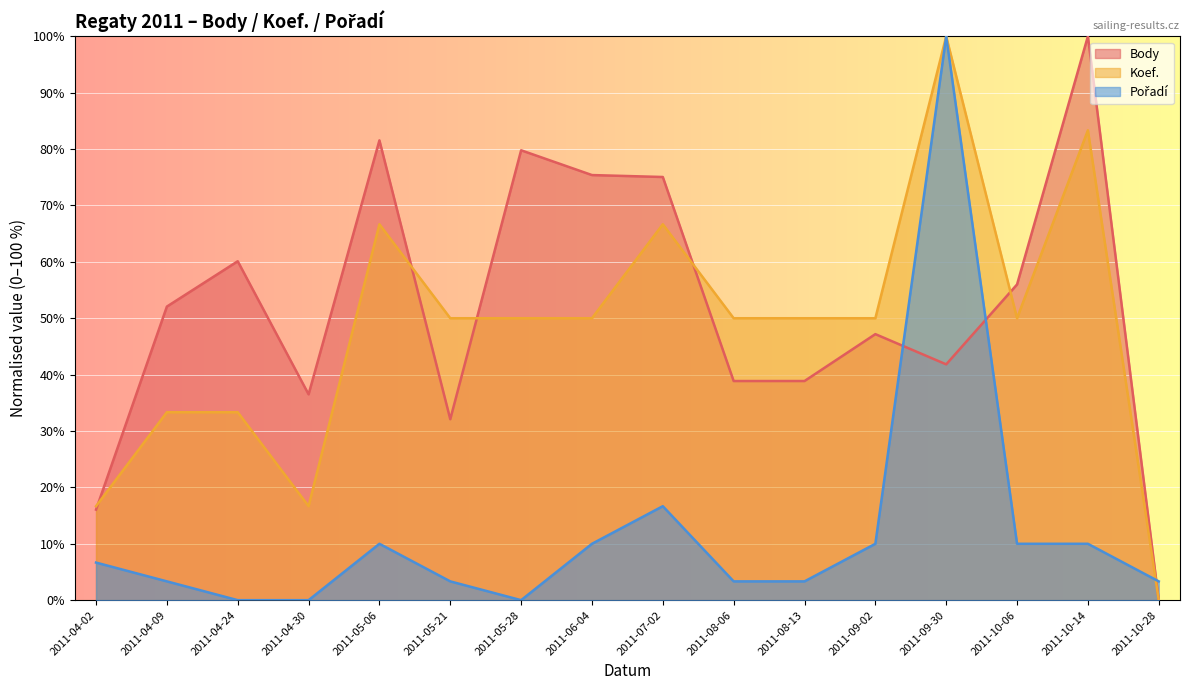

What is the label of the 10th point from the left?

2011-08-06